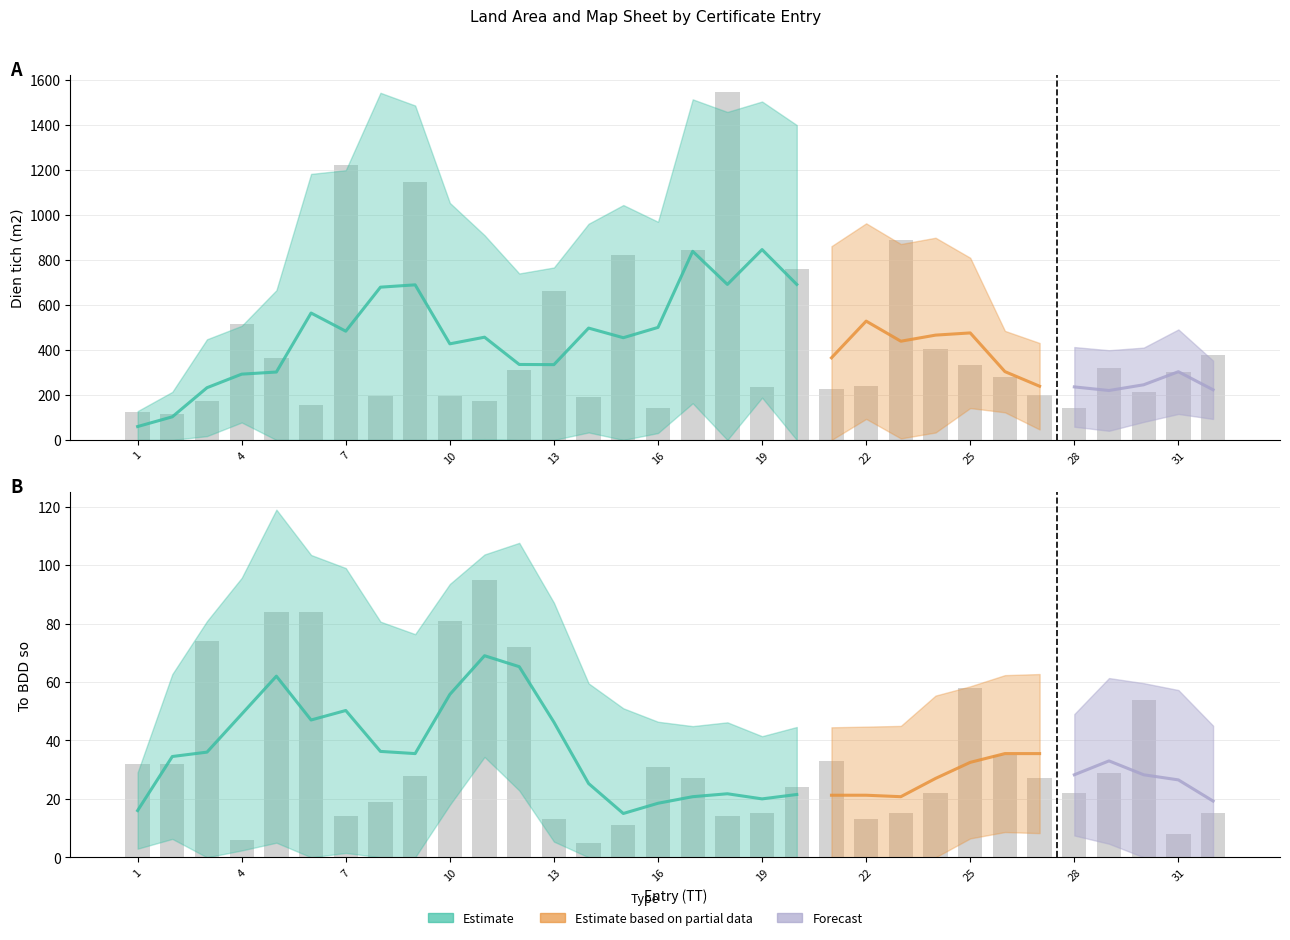

Rank the categories by To BDD so value from highest to lowest.

11, 5, 6, 10, 3, 12, 25, 30, 26, 21, 1, 2, 16, 29, 9, 17, 27, 20, 24, 28, 8, 19, 23, 32, 7, 18, 13, 22, 15, 31, 4, 14